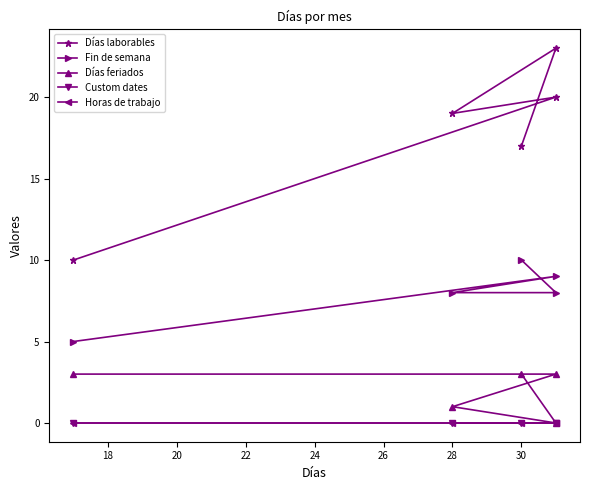

How many data points in Fin de semana are above 8?

2